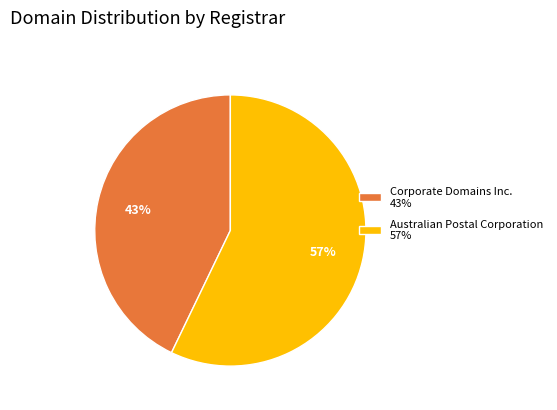

Is it true that Australian Postal Corporation 57% is 44% of the pie?

False